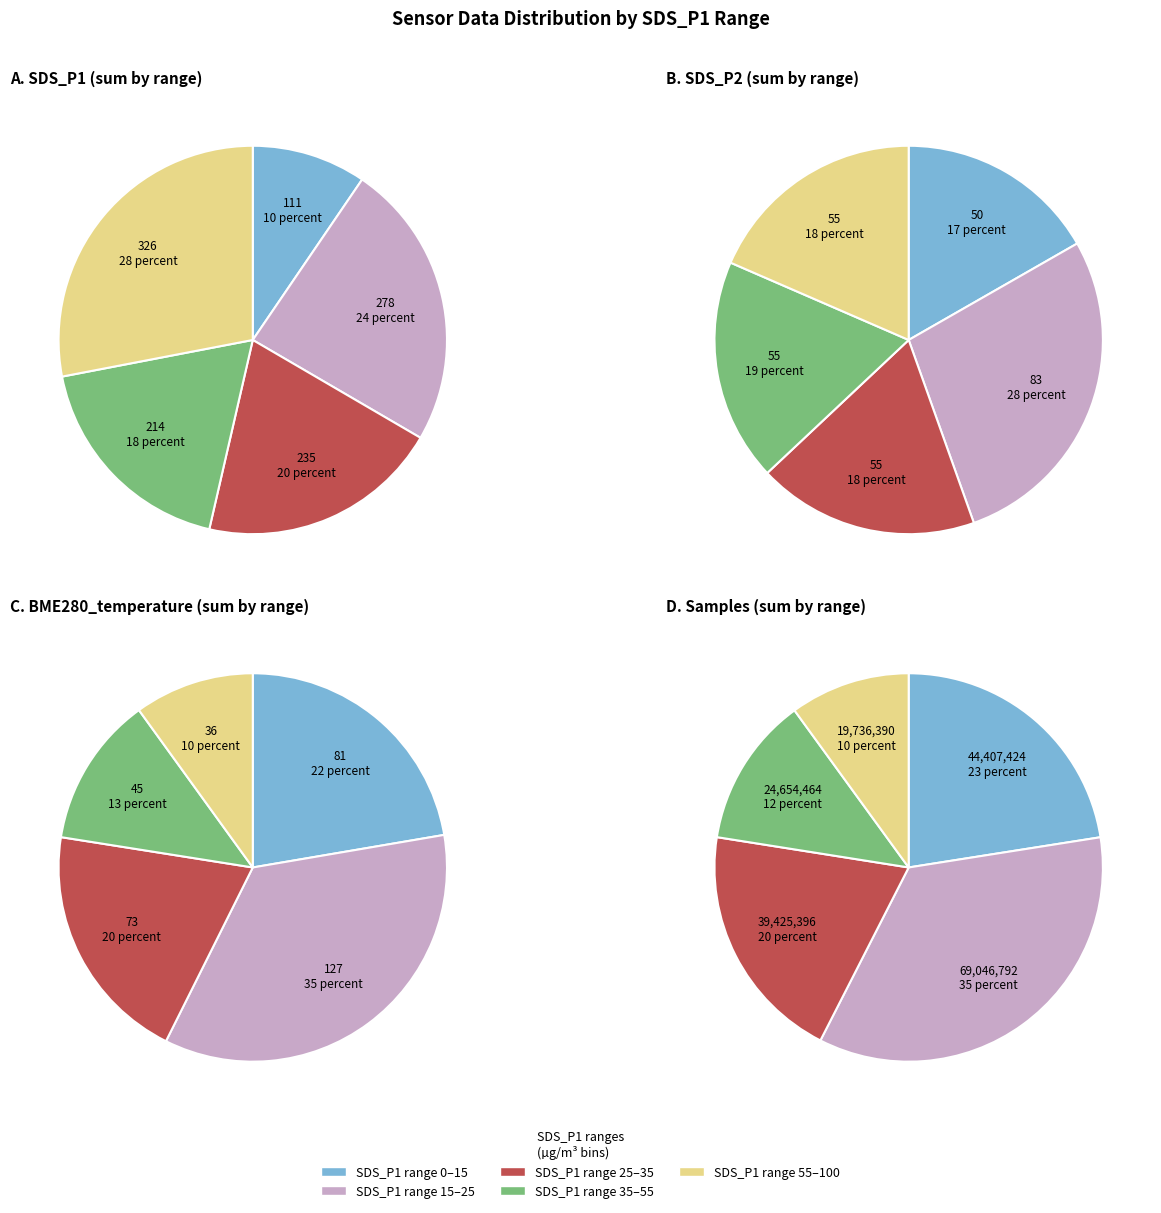

What portion of the pie excludes 24?

98.2%